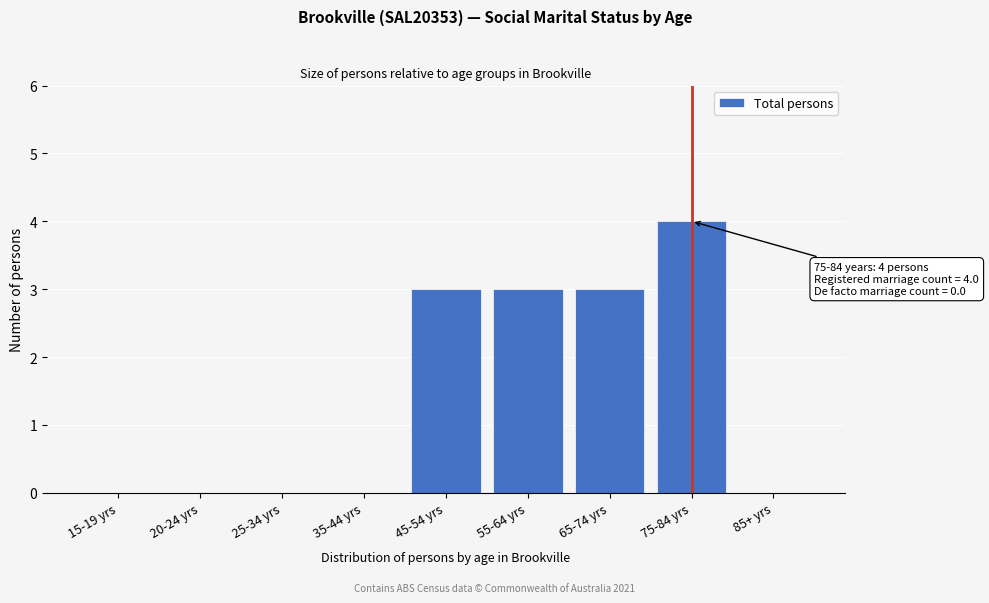

Reading left to right, what are all the values shown in this chart?

15-19 yrs=0	20-24 yrs=0	25-34 yrs=0	35-44 yrs=0	45-54 yrs=3	55-64 yrs=3	65-74 yrs=3	75-84 yrs=4	85+ yrs=0